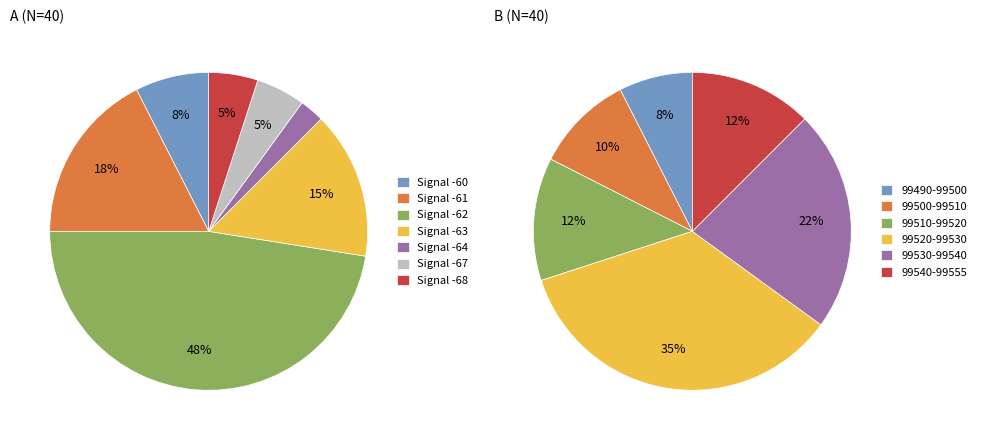

Is 8 the majority of the pie?

No